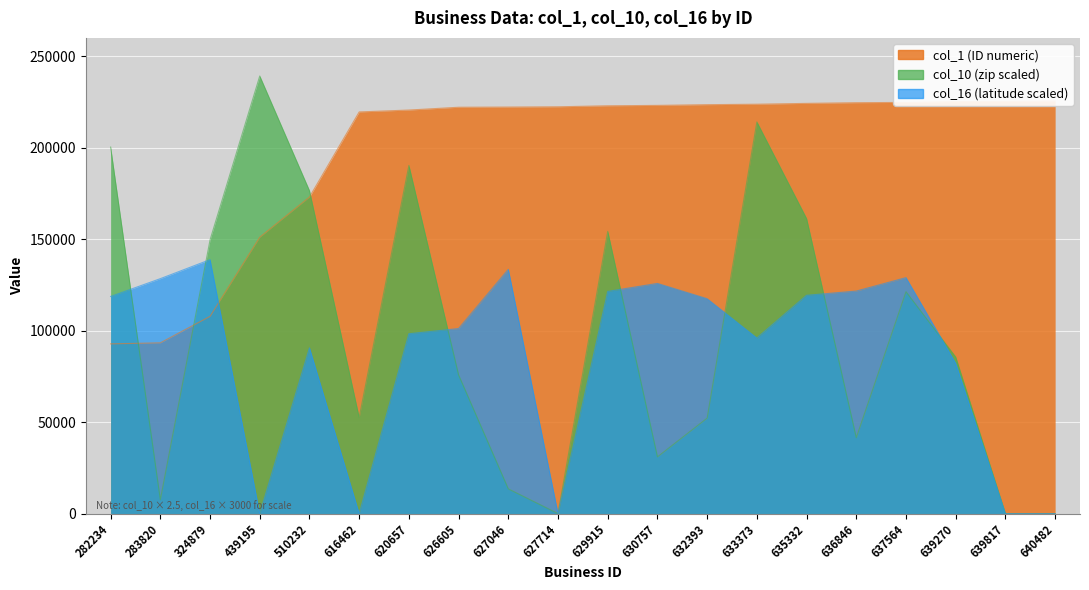

How many lines are shown in the chart?

3